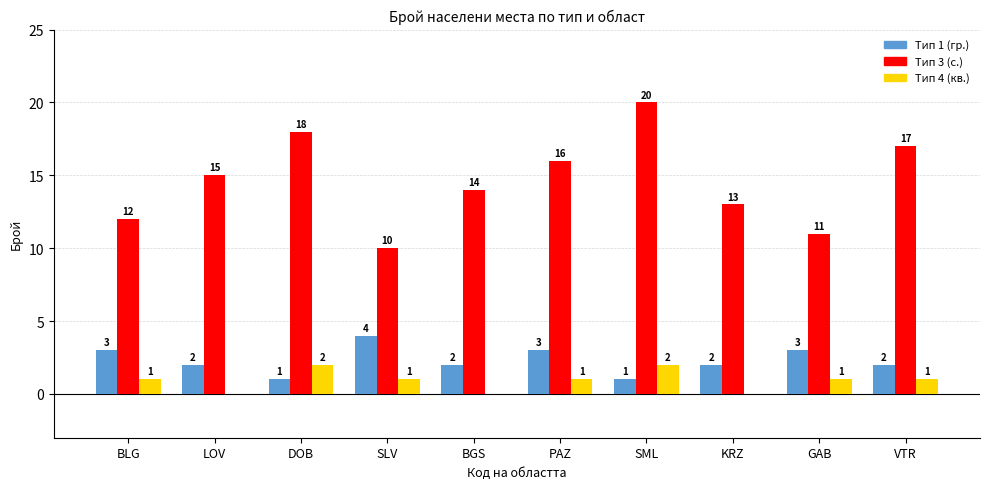

The Тип 1 (гр.) series shows 3 at PAZ. True or false?

True